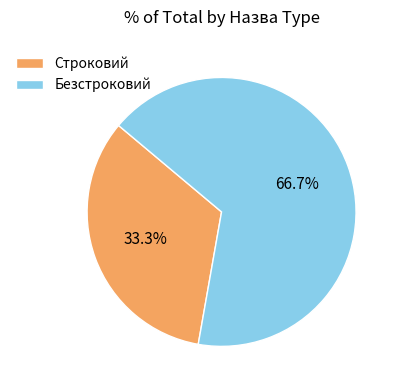

What percentage is the Строковий slice, to the nearest percent?

33%